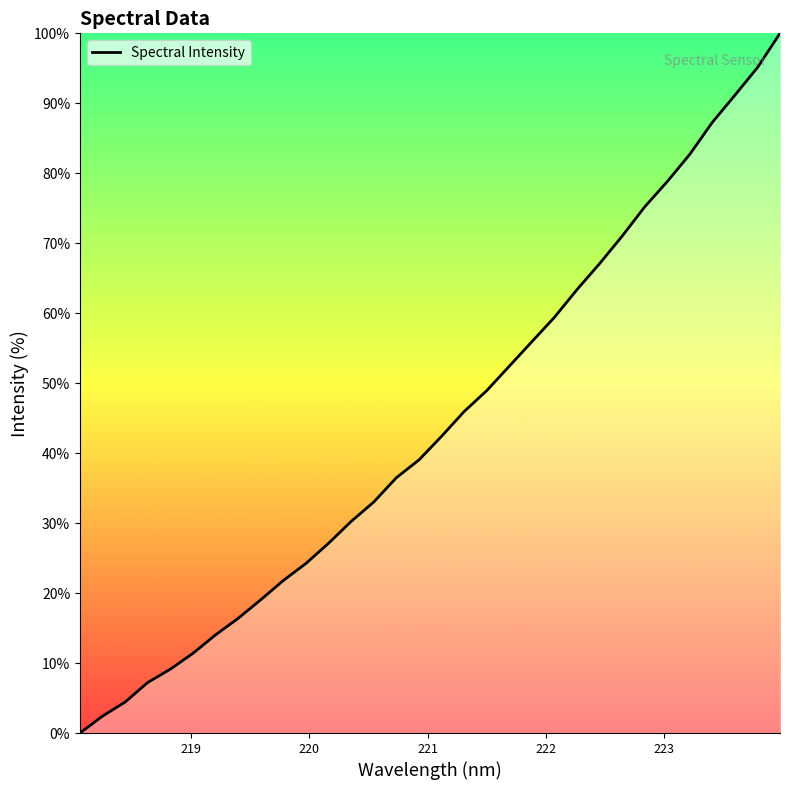

What is the difference between the maximum and minimum values?

100.0